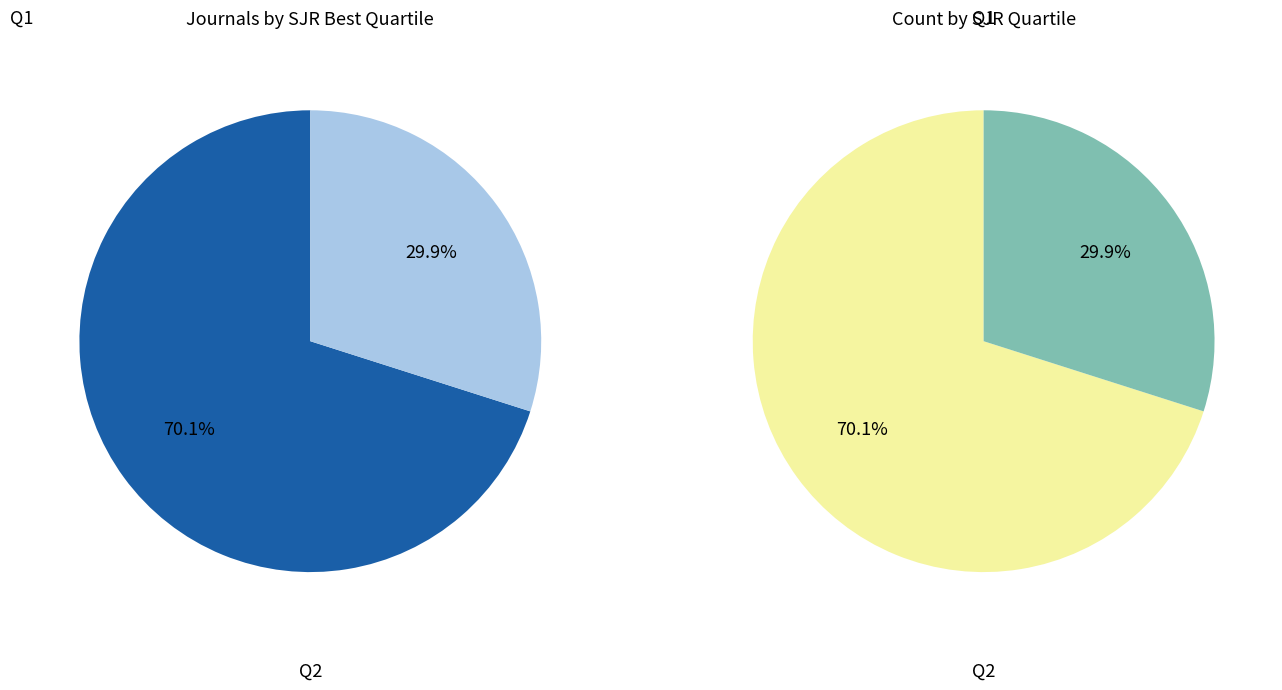

The journal slice represents 99% of the pie. True or false?

False